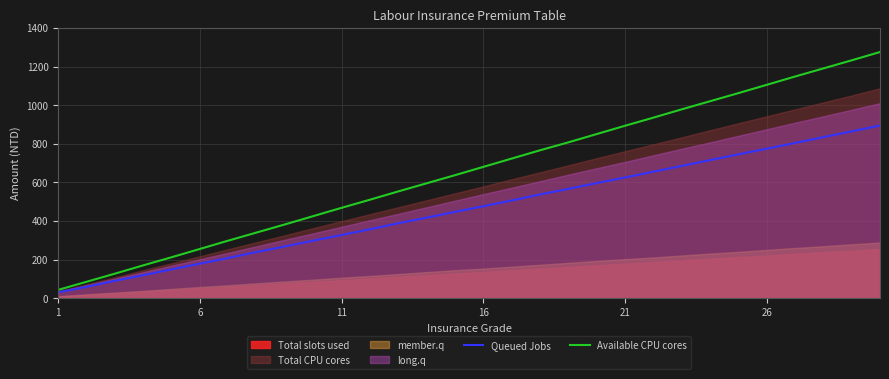

What is the highest value of the Available CPU cores series?

1275